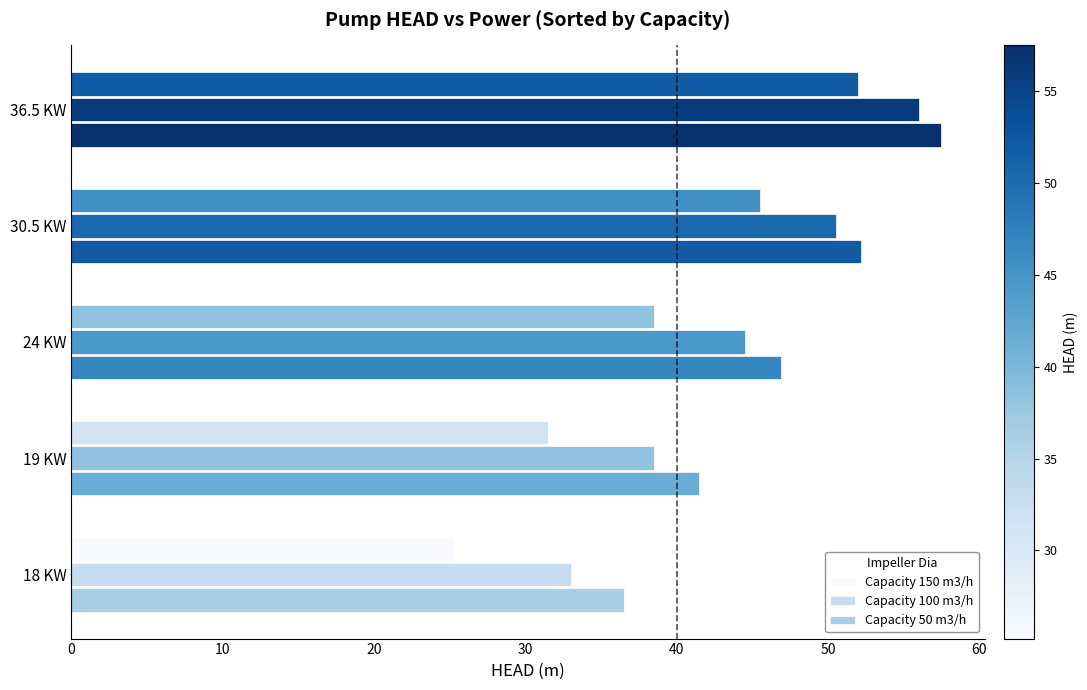

How many values in the Capacity 150 m3/h series are below 38?

2